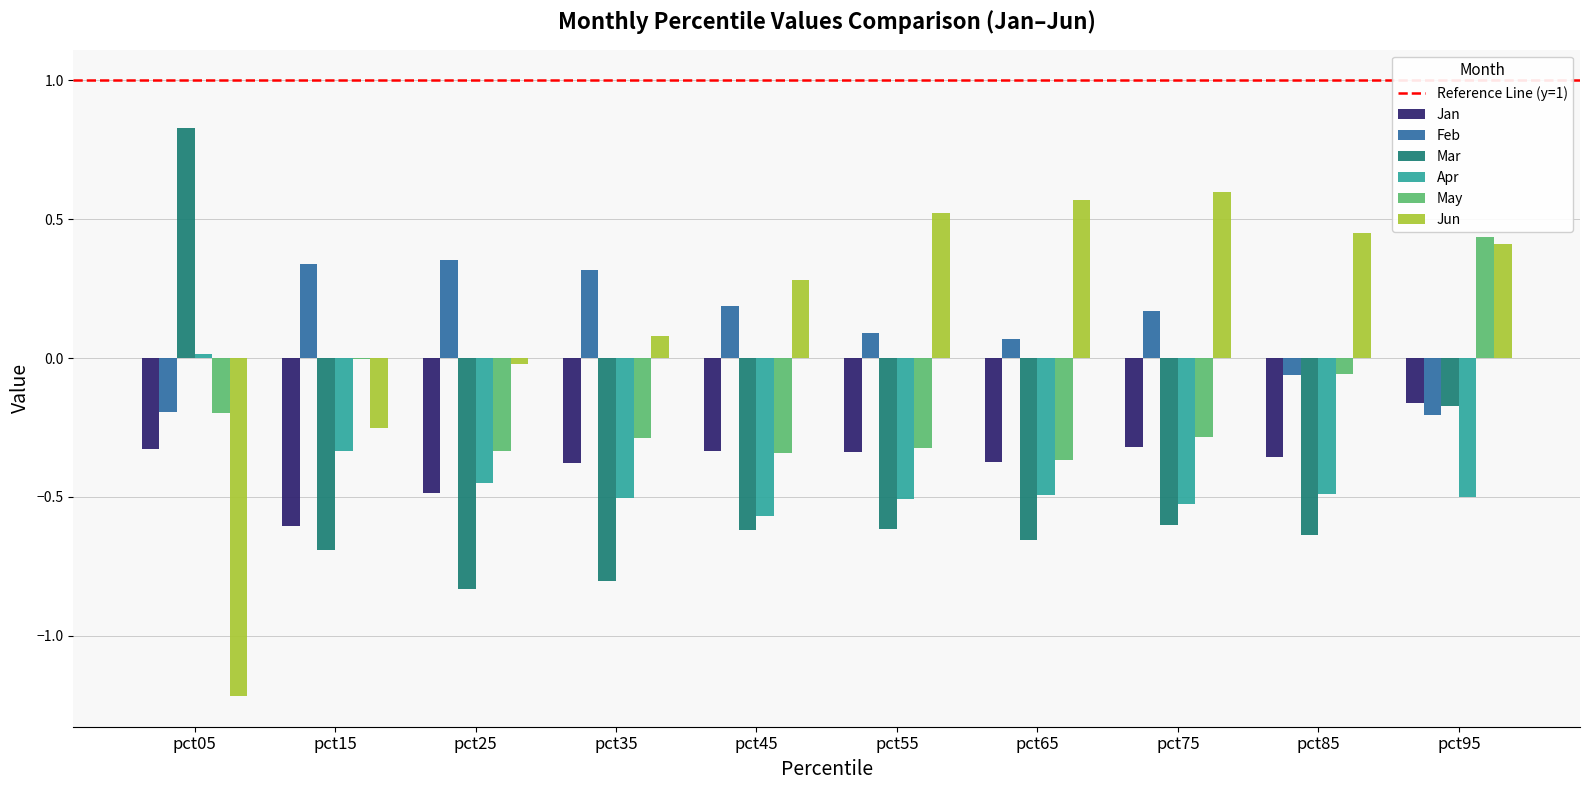

Is the value of Apr at pct25 greater than the value of Jun at pct25?

No